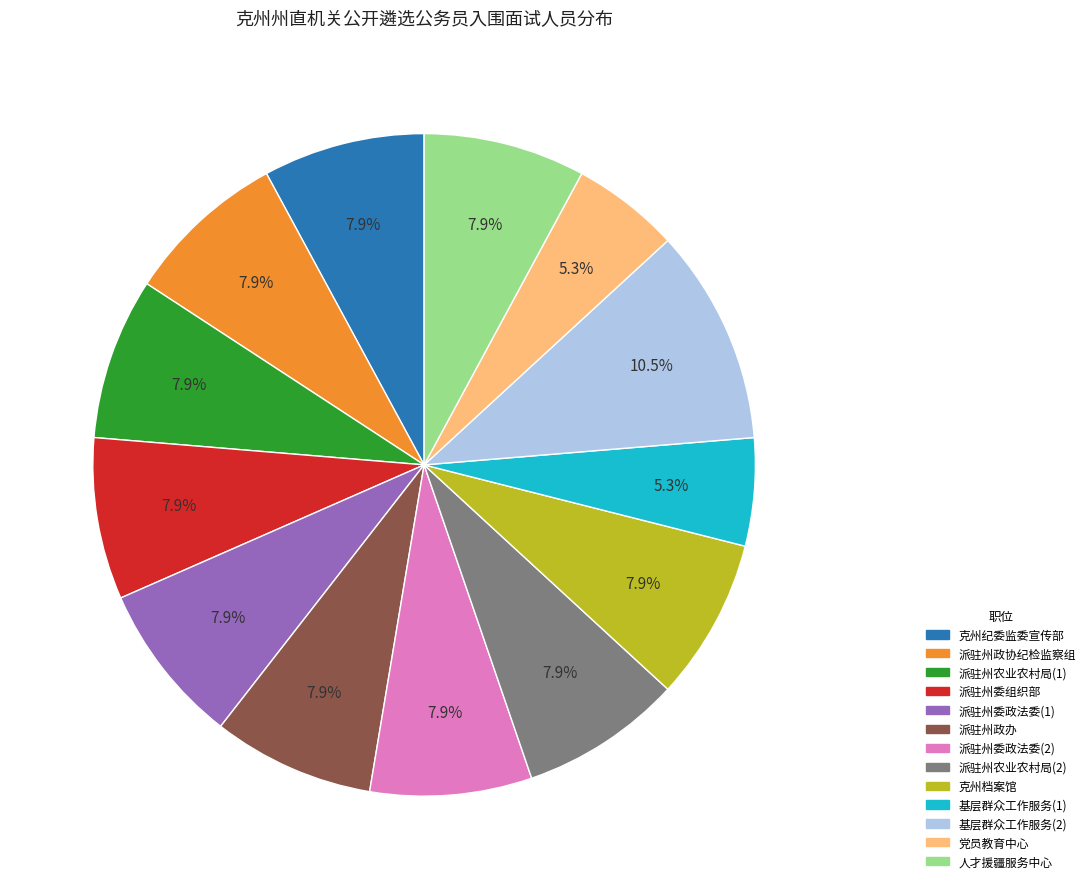

Is there any slice that represents more than half of the pie?

No